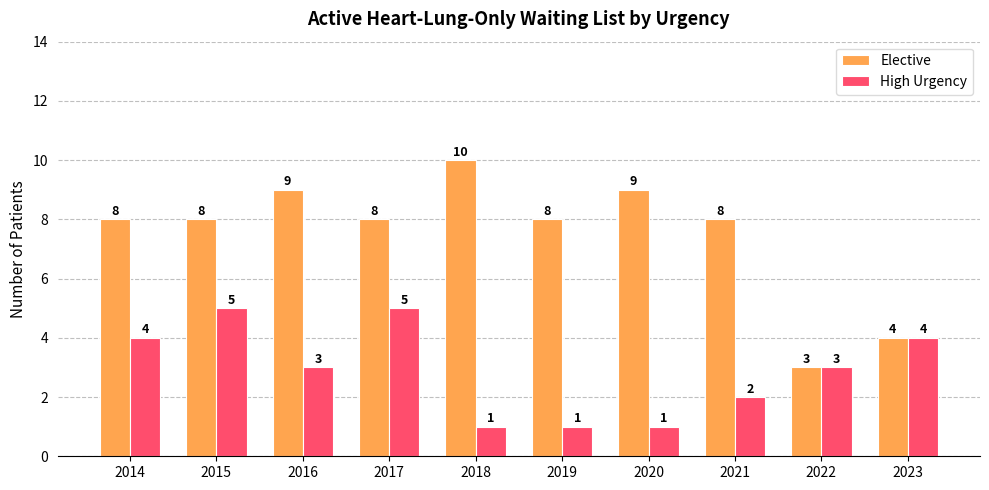

Is it true that High Urgency equals 3 at 2022?

True